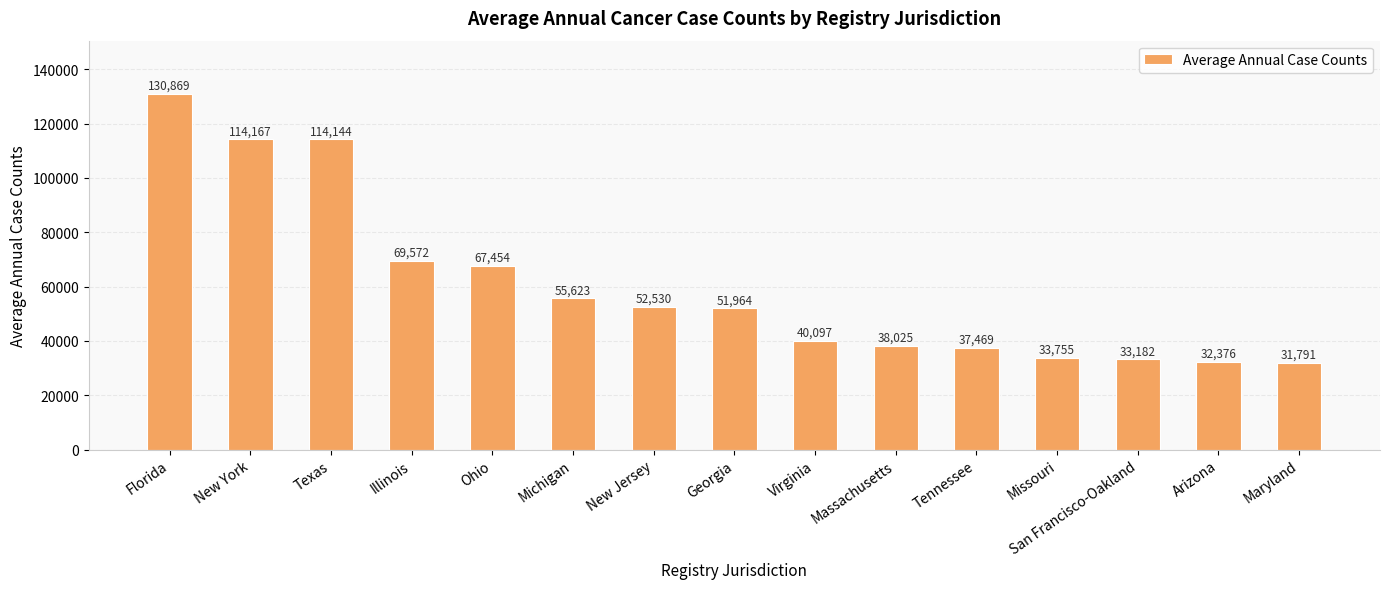

What is the change in value from Illinois to Ohio?

-2118